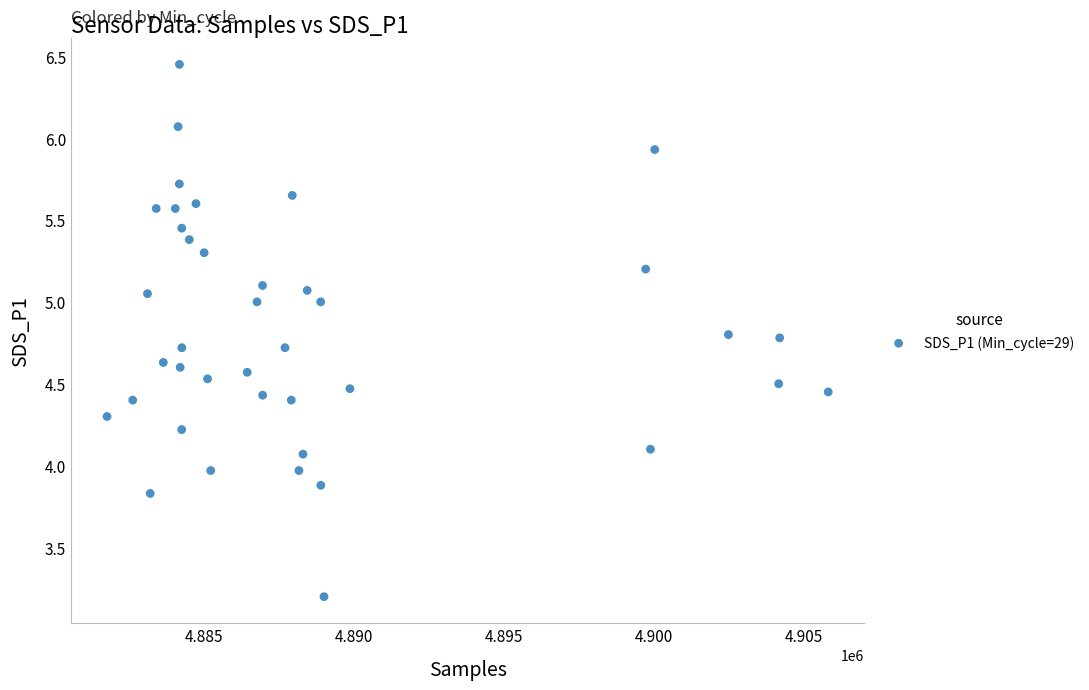

What is the range of X values (max minus min)?

24043.0